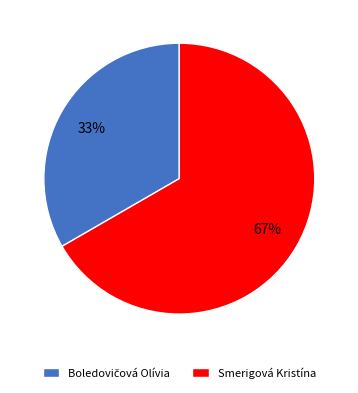

To the nearest percent, what is the average slice percentage?

50%